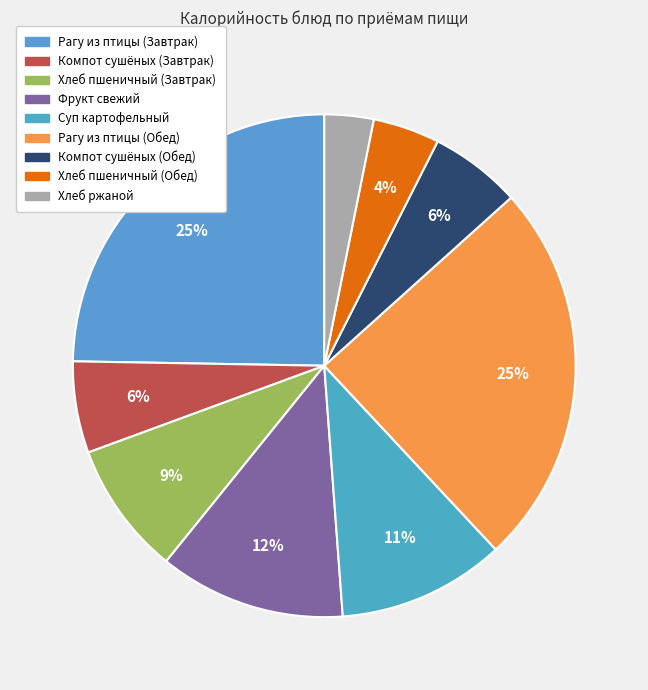

To the nearest percent, what percentage of the pie is Хлеб пшеничный (Обед)?

4%